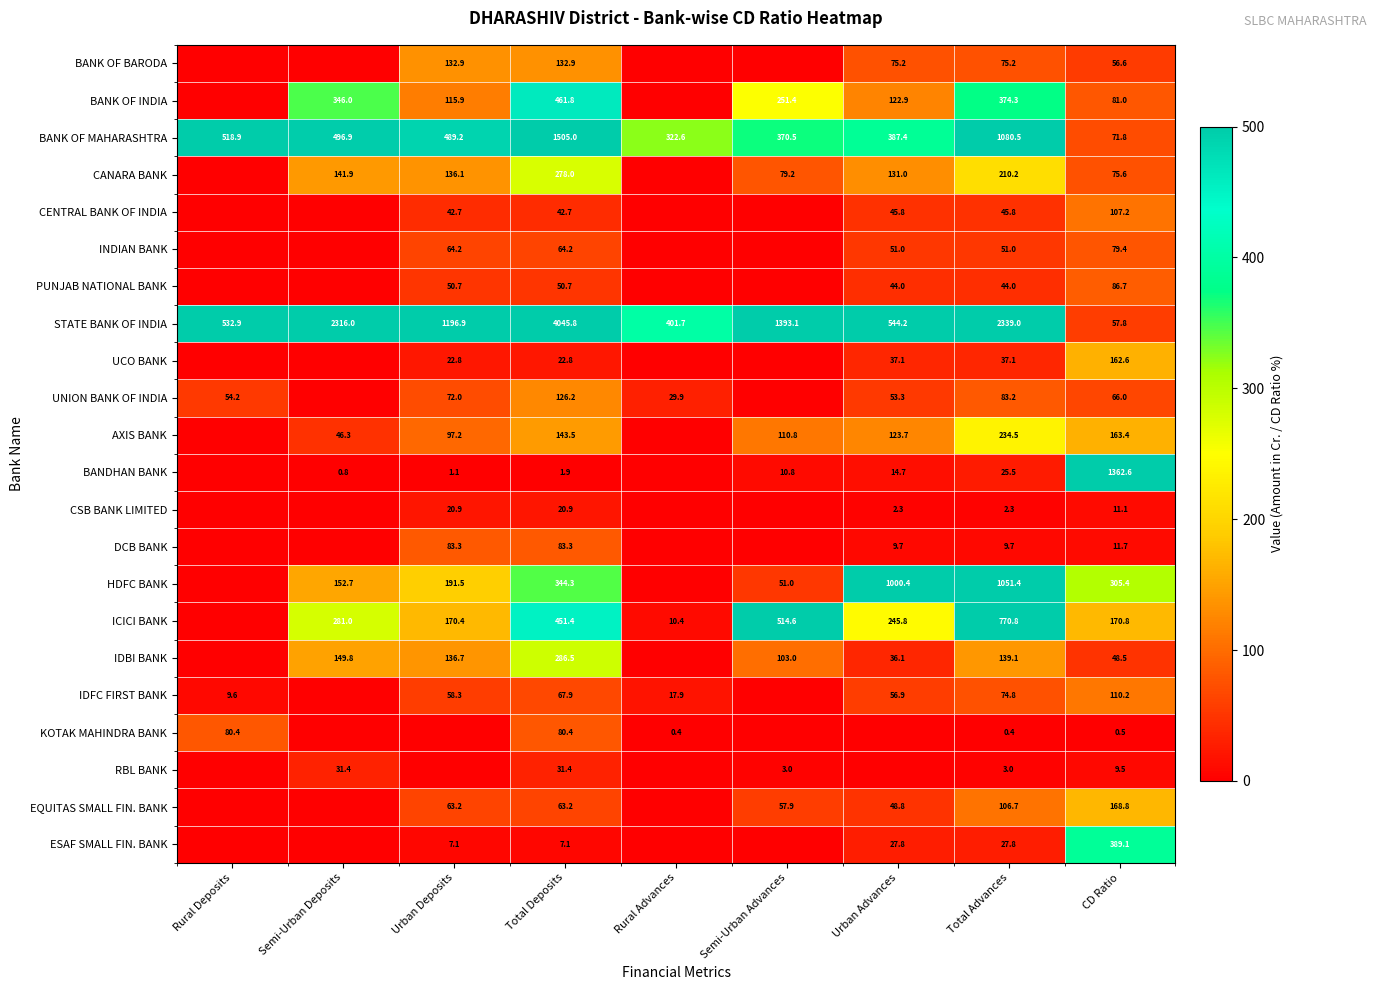

At how many categories does at least one series exceed 134?

9